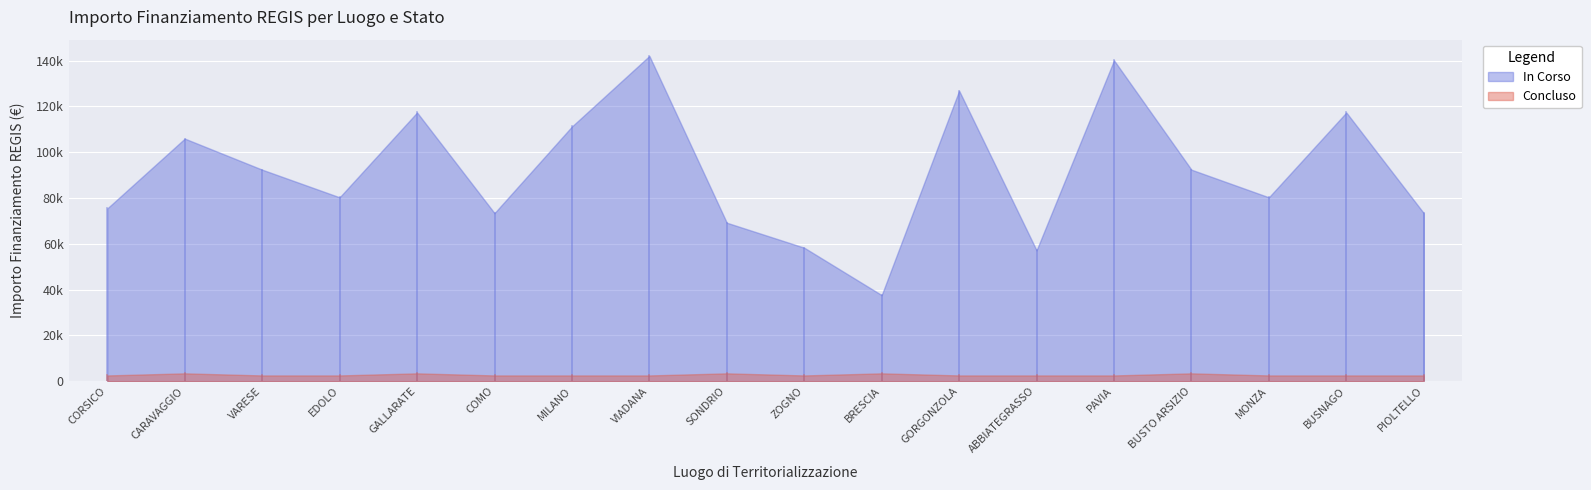

How many interior local valleys does the Concluso series have?

1